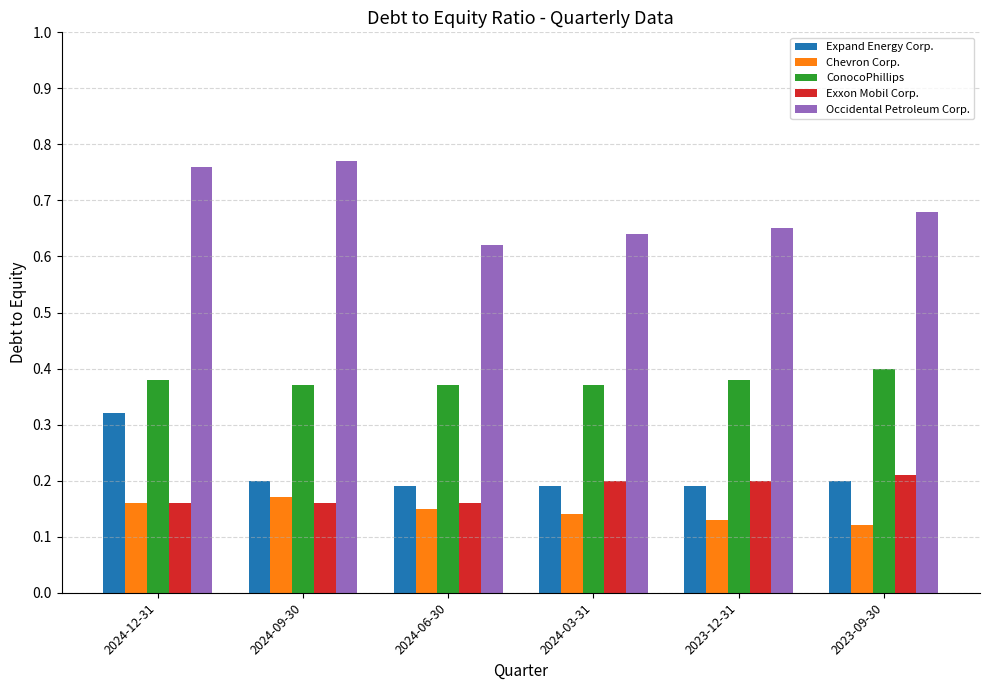

Count the Exxon Mobil Corp. values in the range 0 to 1.

6